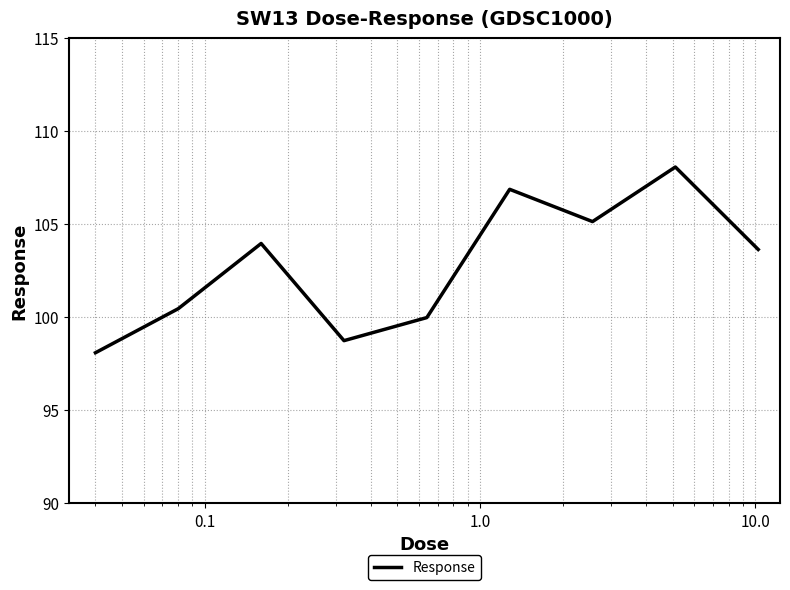

What is the minimum value shown in the chart?

98.1